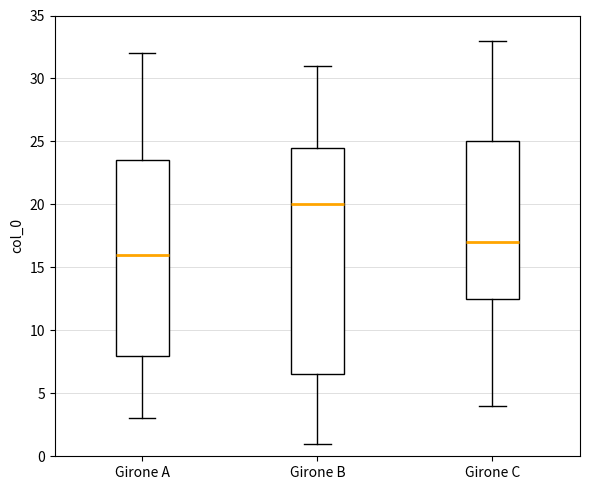

Which box has the highest median line?

Girone B